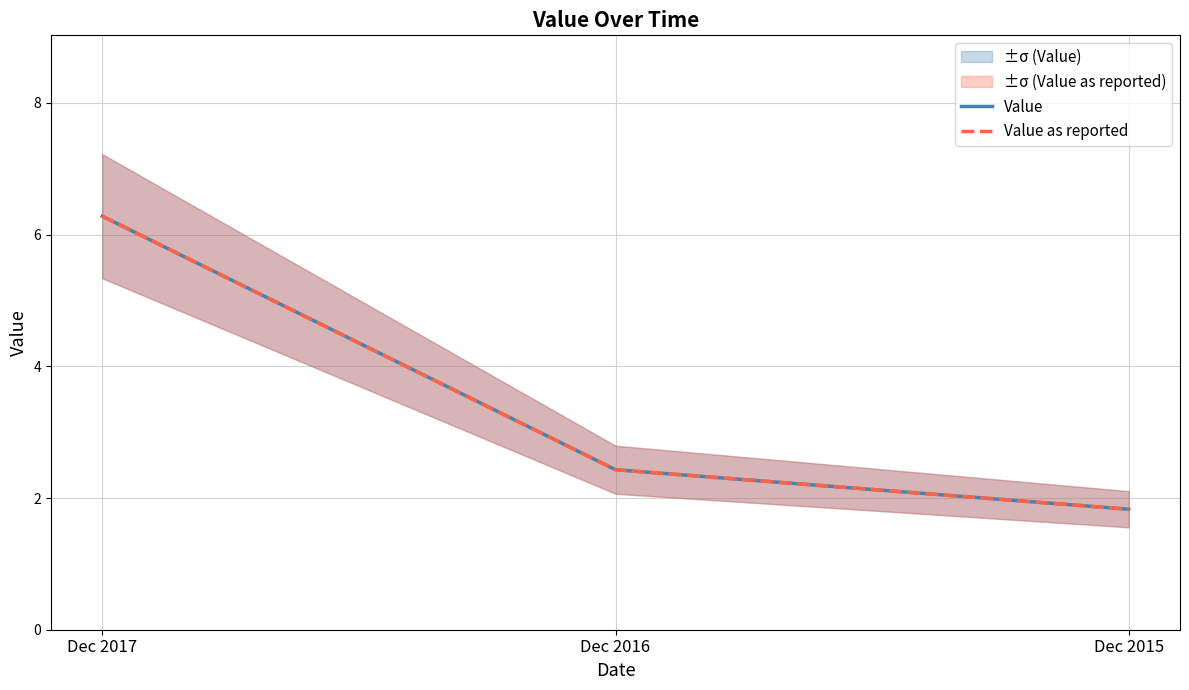

True or false: Value has a value of 2.4 at Dec 2016.

True